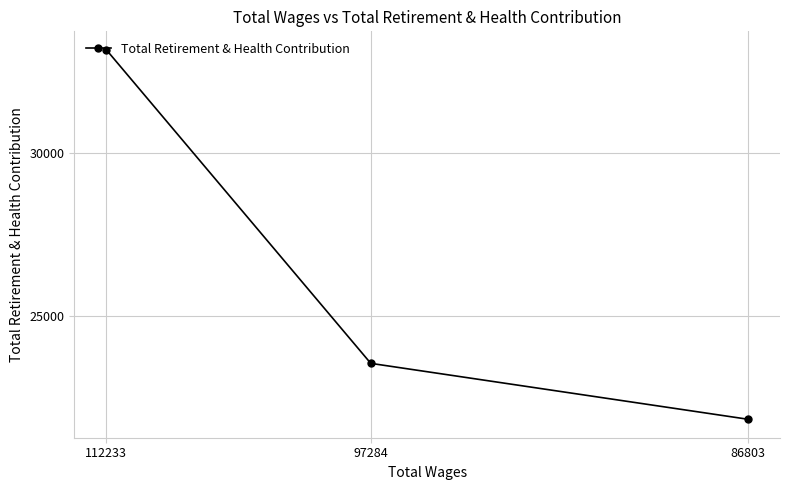

What is the value of the 1st point from the left?

33136